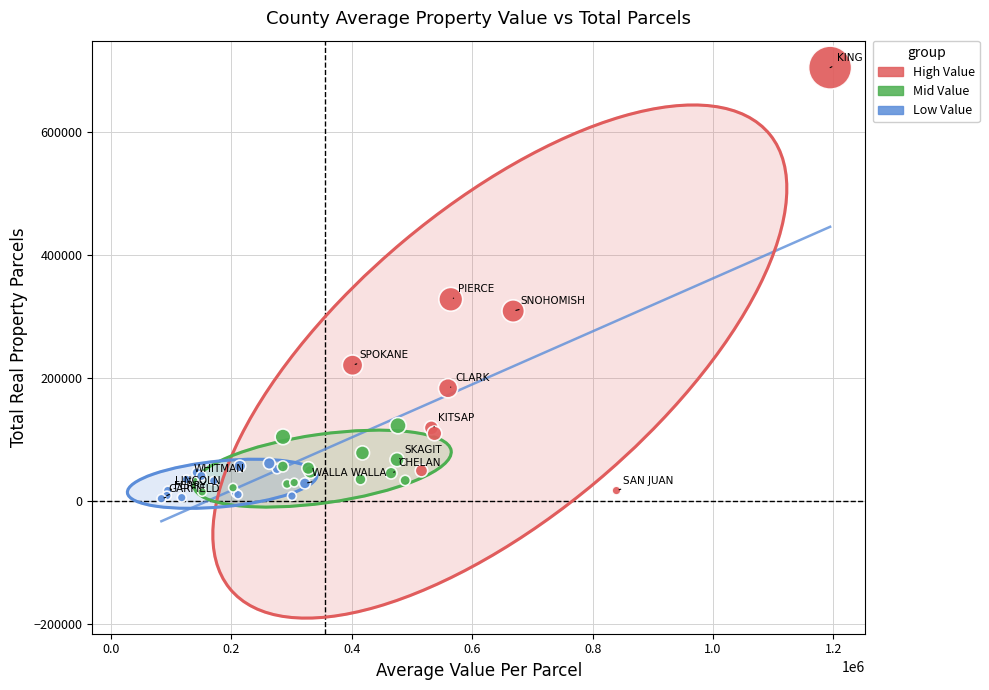

Which series has the widest spread of Y values?

High Value